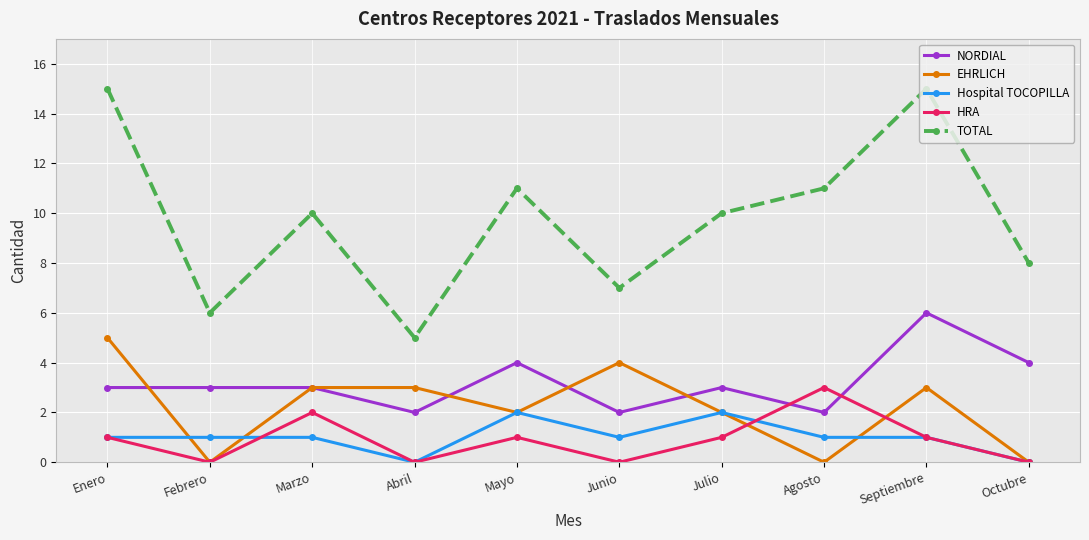

How many distinct data groups are displayed?

5